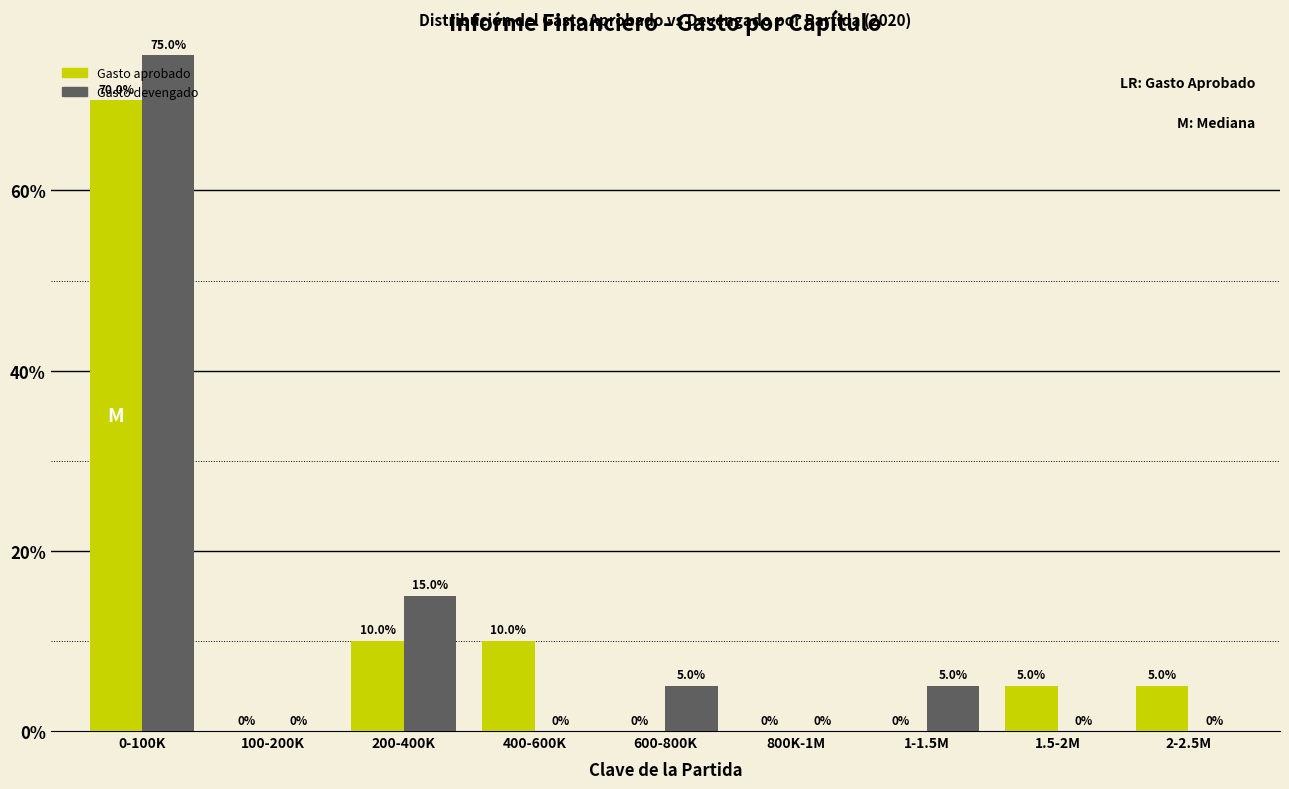

At which category does the chart reach its peak across all series?

0-100K